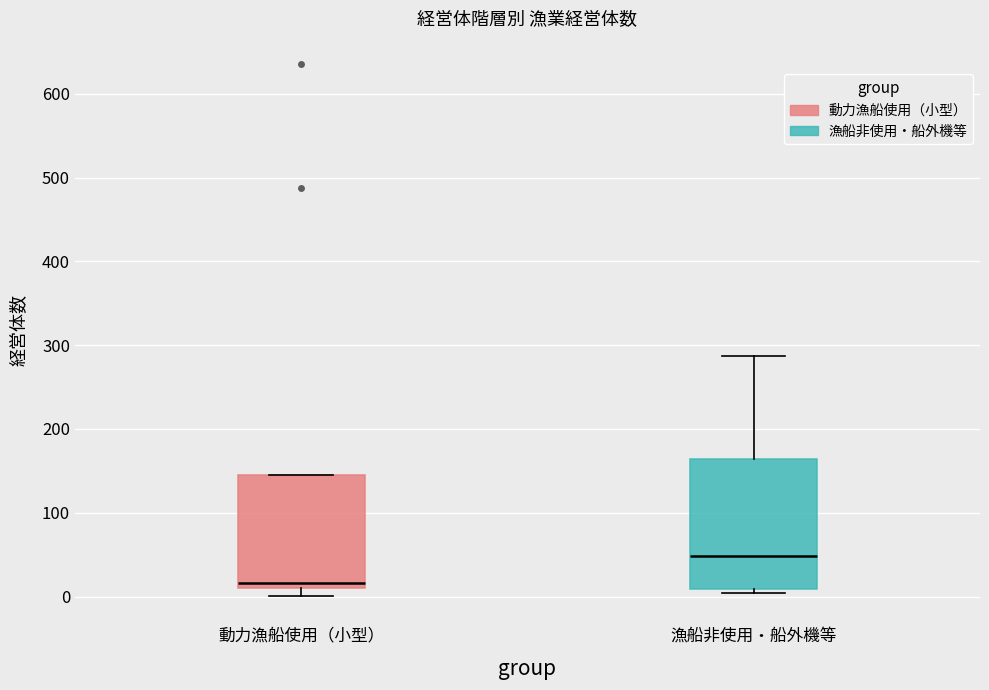

Where is the lower edge of the box for 漁船非使用・船外機等 on the y-axis? The values are not printed on the chart, so give them approximately, as read against the axis.

10